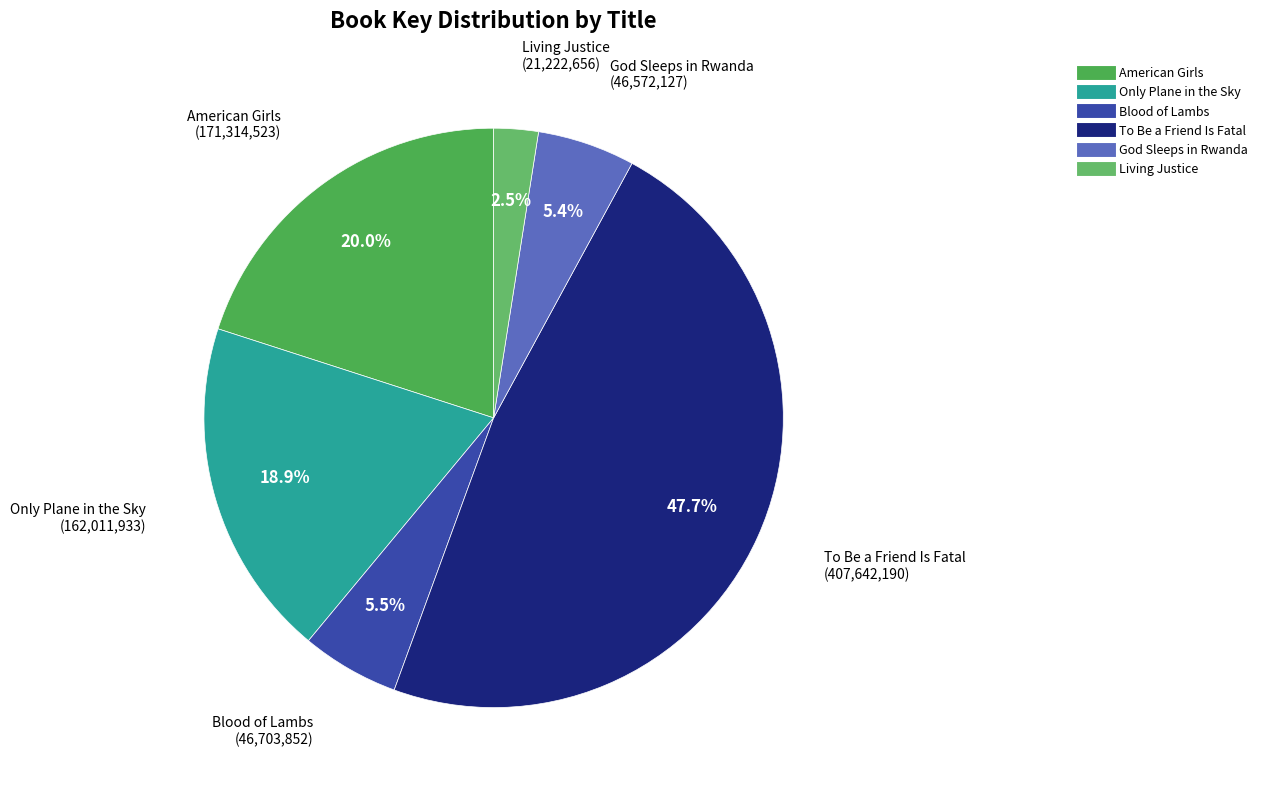

Is it true that God Sleeps in Rwanda is 14% of the pie?

False